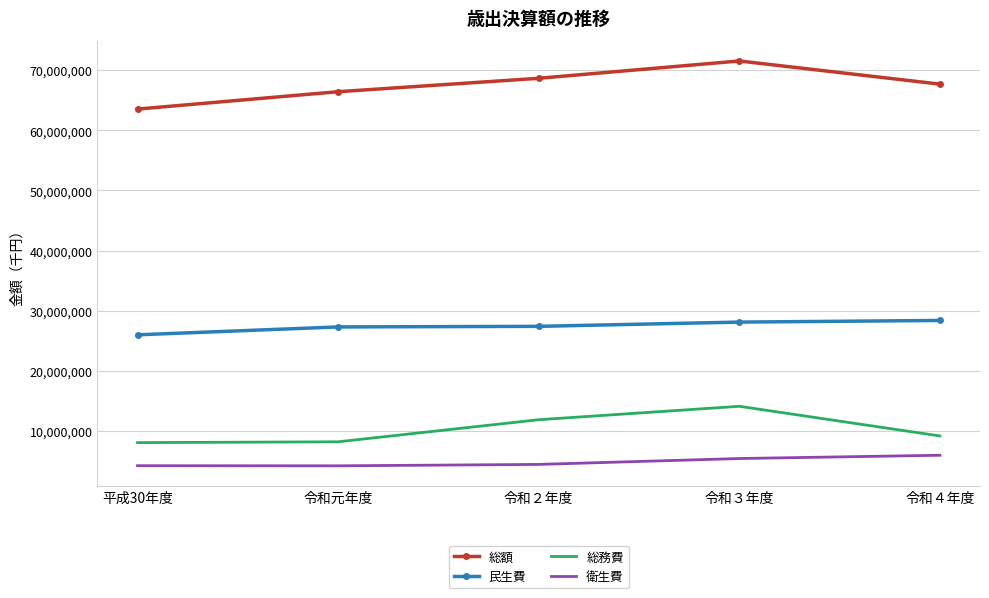

True or false: 総額 and 総務費 intersect in this chart.

False